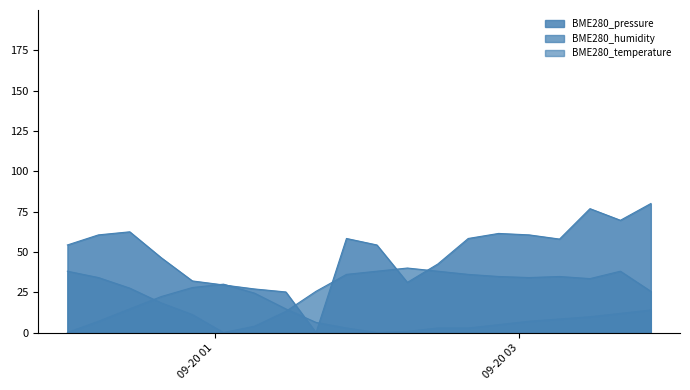

The BME280_temperature series shows 5.0 at 2023/09/20 02:28:00. True or false?

False